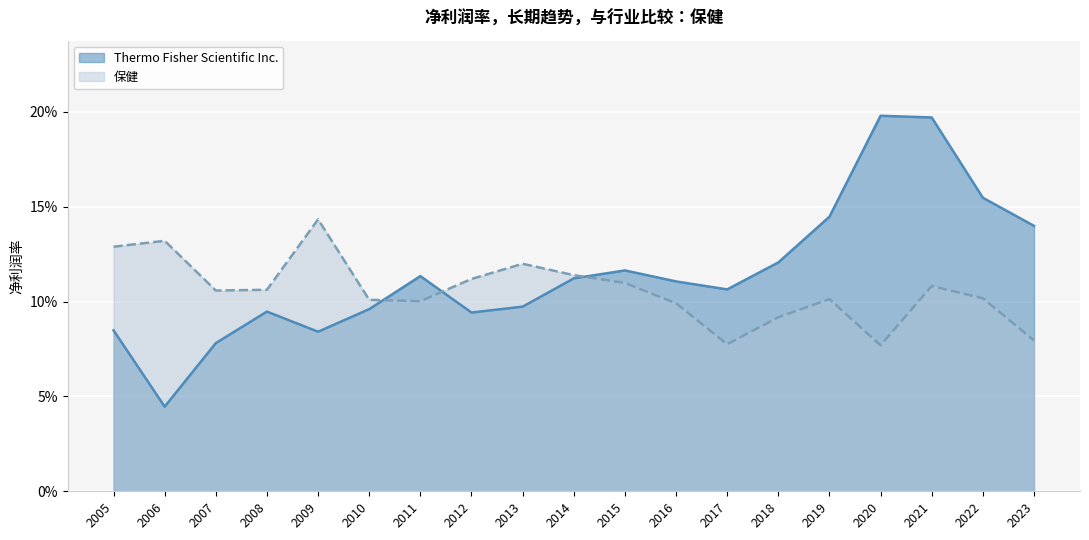

Which has a higher value, 2015 or 2021?

2021